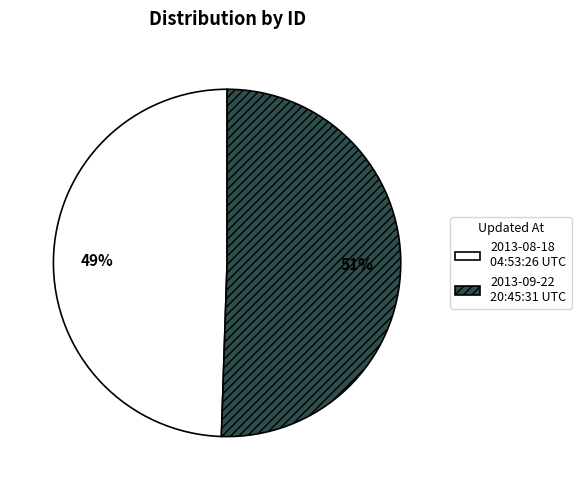

Rank the categories by value from lowest to highest.

2013-08-18 04:53:26 UTC, 2013-09-22 20:45:31 UTC